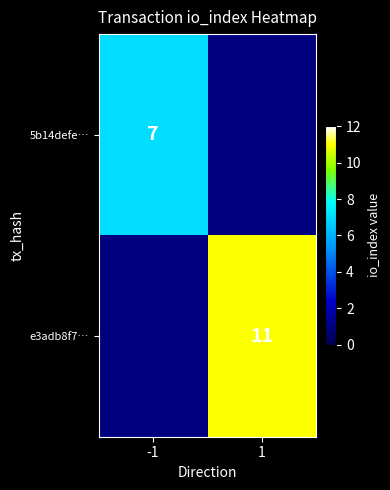

True or false: e3adb8f7… has a value of 11 at 1.

True